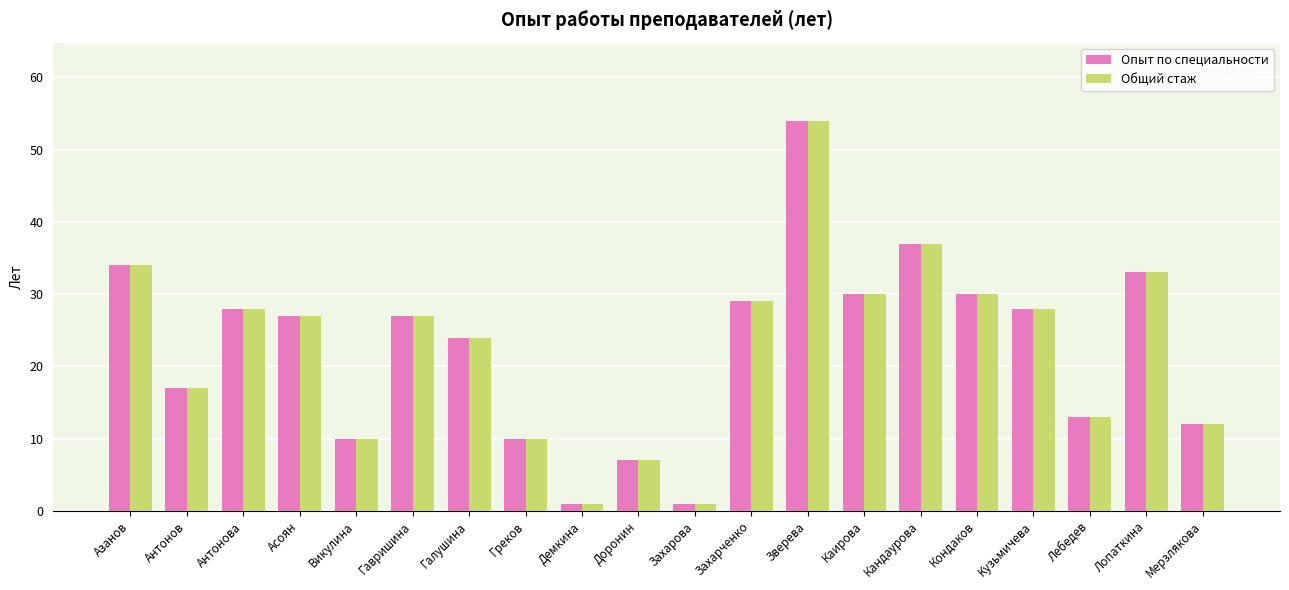

The value of Опыт по специальности at Лопаткина is 33. True or false?

True